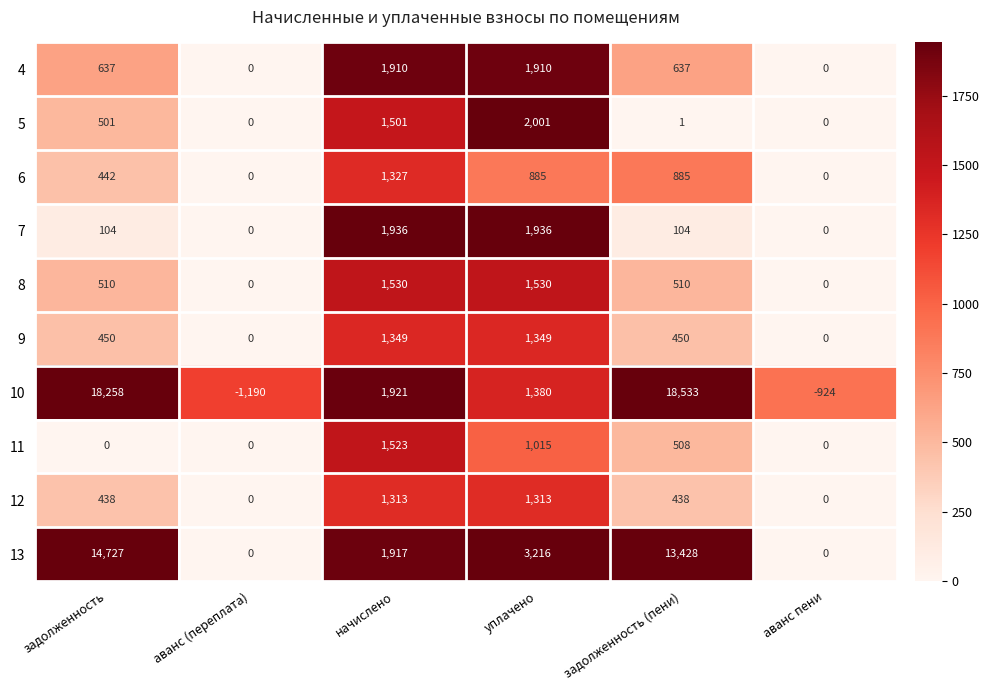

How many negative values does the 10 series have?

2